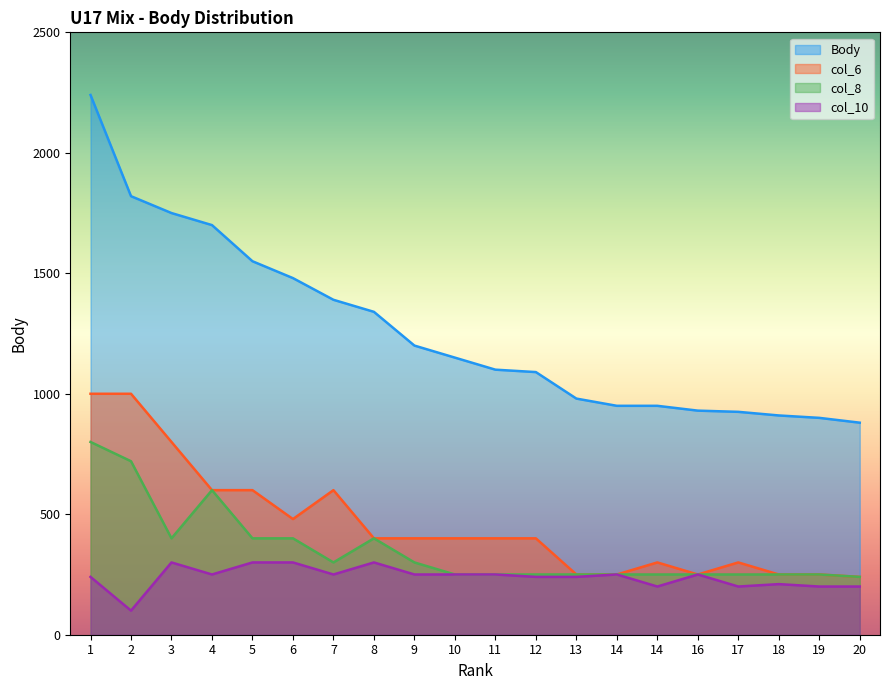

What are all the series names shown in the legend?

Body, col_6, col_8, col_10